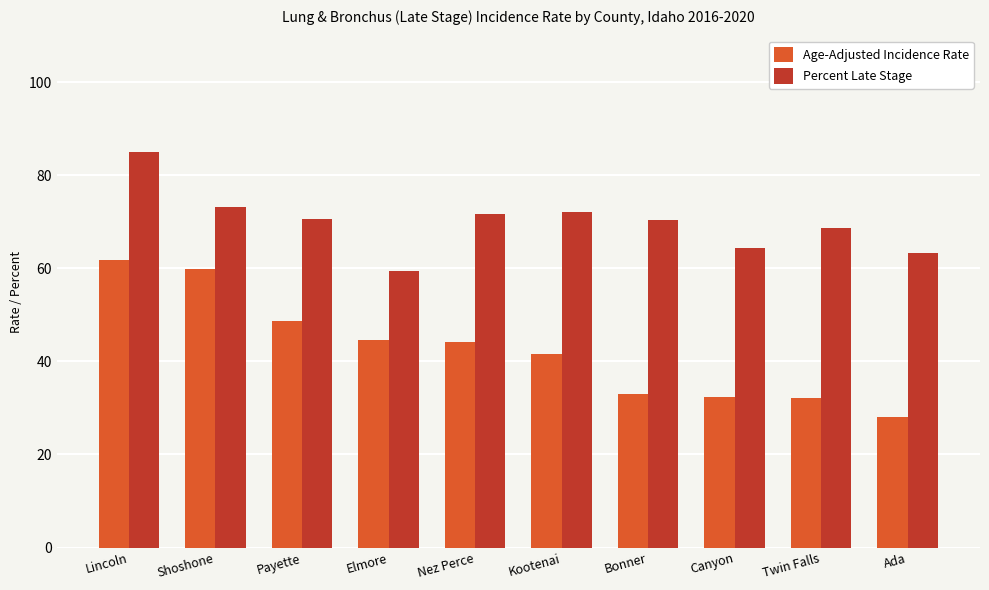

Which series has the widest spread of values?

Age-Adjusted Incidence Rate